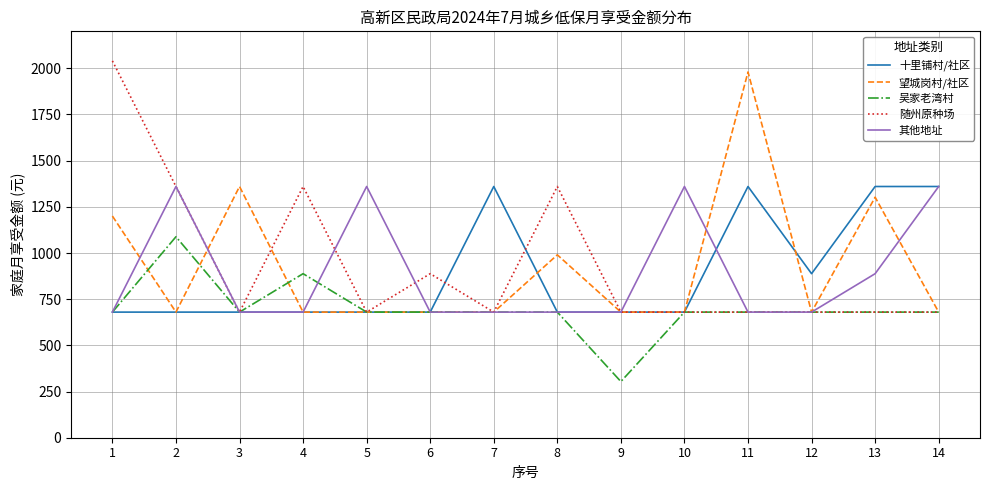

True or false: 吴家老湾村 has more than 0 points higher than both neighbors.

True